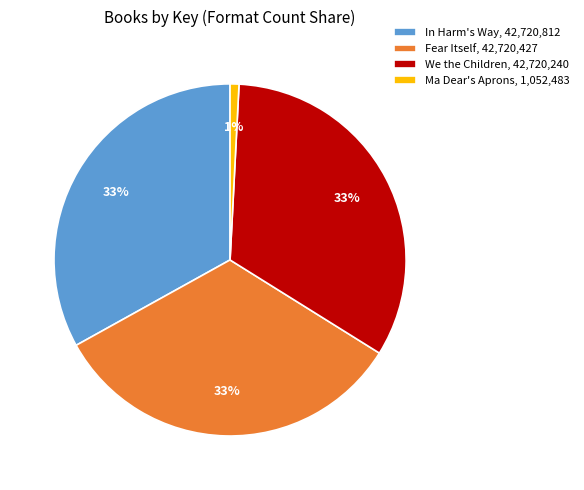

True or false: Ma Dear's Aprons accounts for 11% of the total.

False